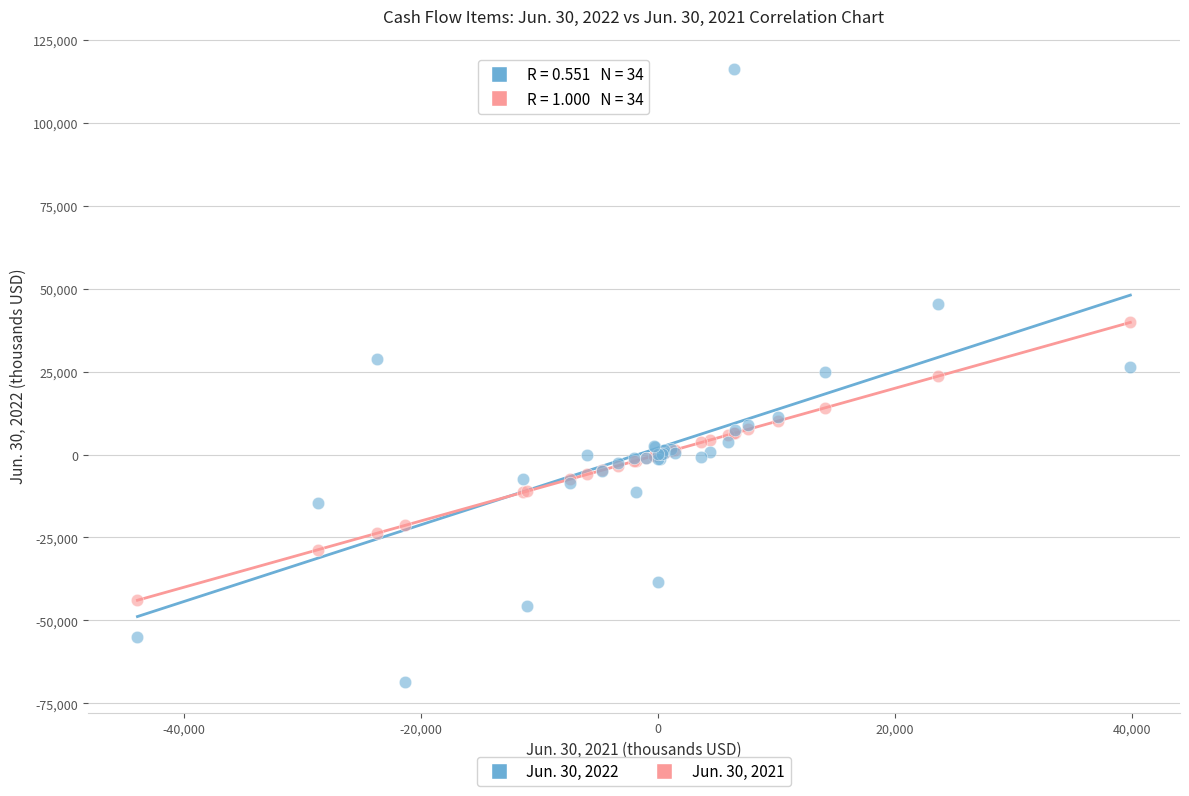

Which series contains the lowest Y value?

Jun. 30, 2022